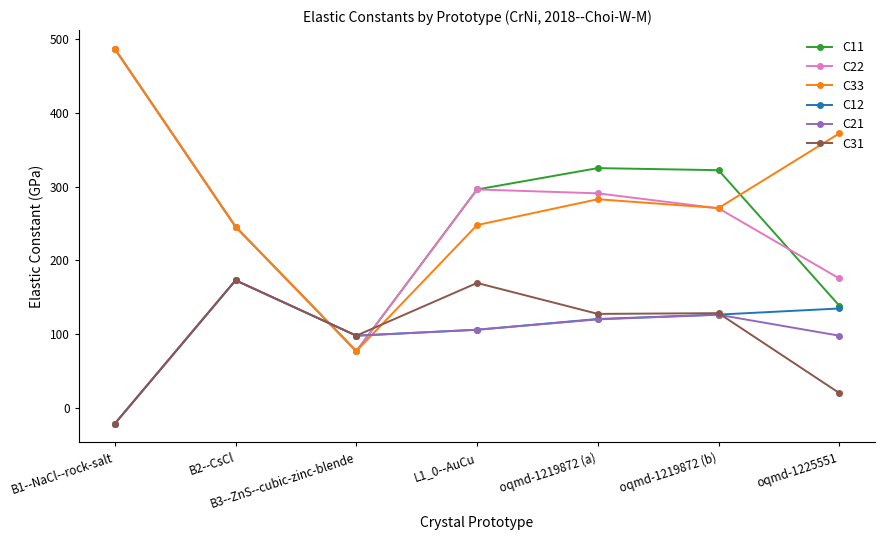

What is the difference between the second highest and second lowest values in the C33 series?

126.7